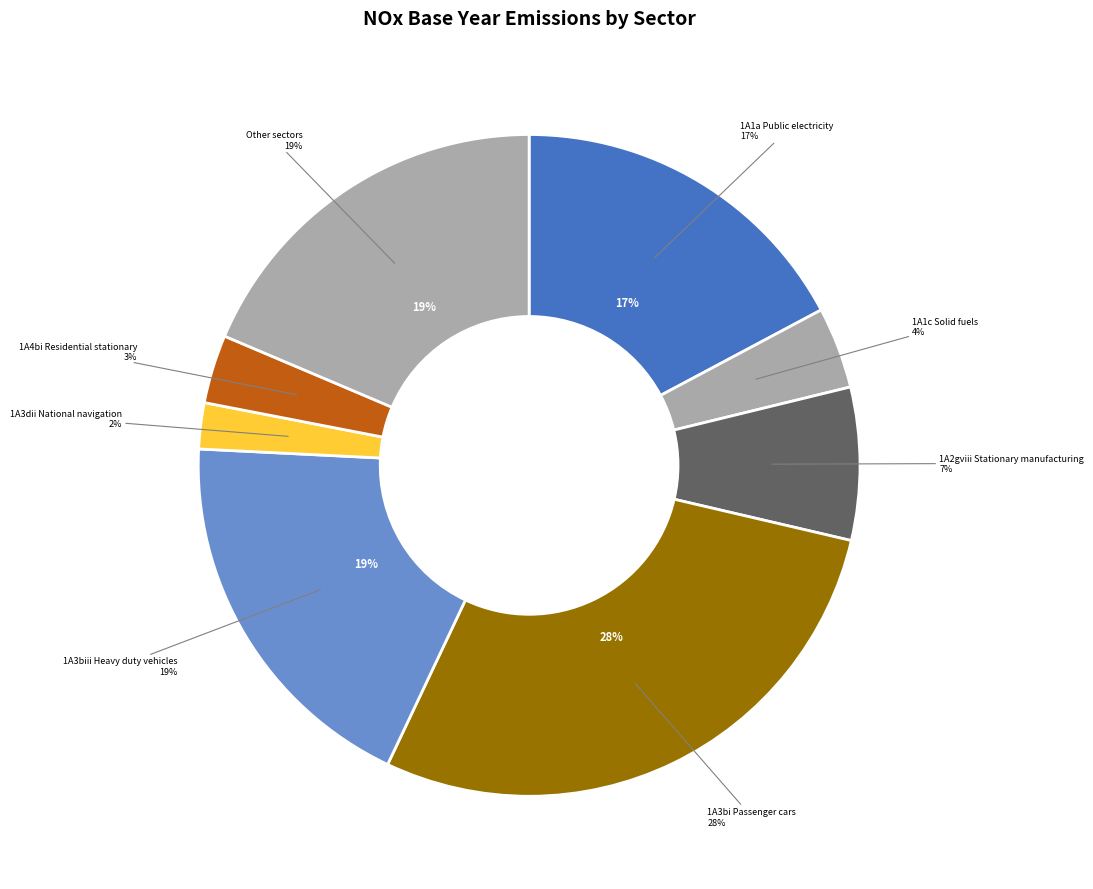

Which category has the biggest portion of the pie?

1A3bi Passenger cars